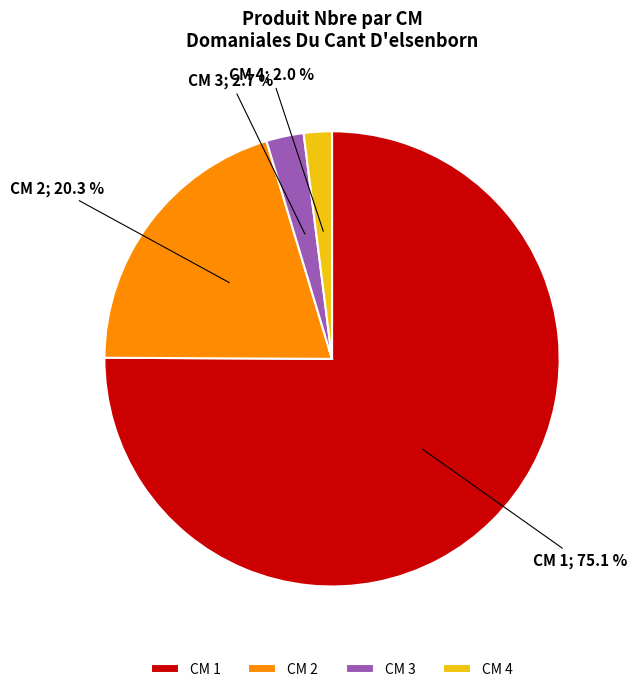

Which category accounts for the majority?

CM 1